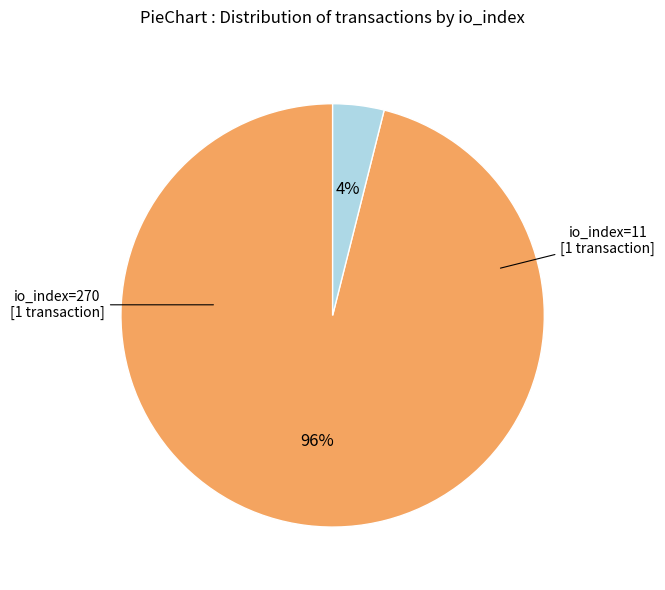

To the nearest percent, what is the average slice percentage?

50%